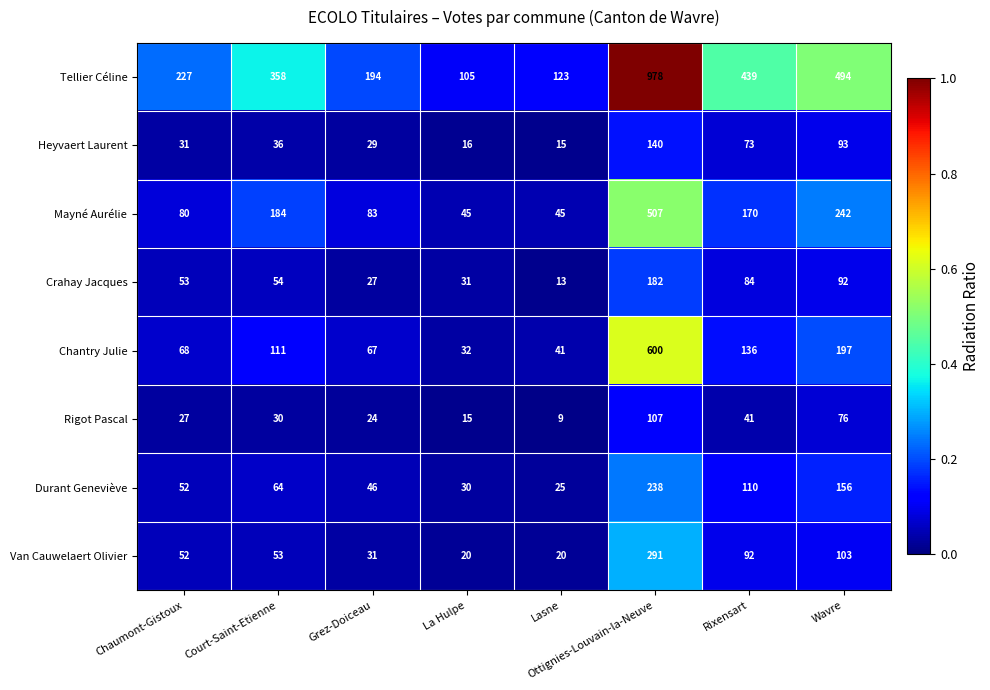

True or false: Chantry Julie has a value of 992 at Ottignies-Louvain-la-Neuve.

False